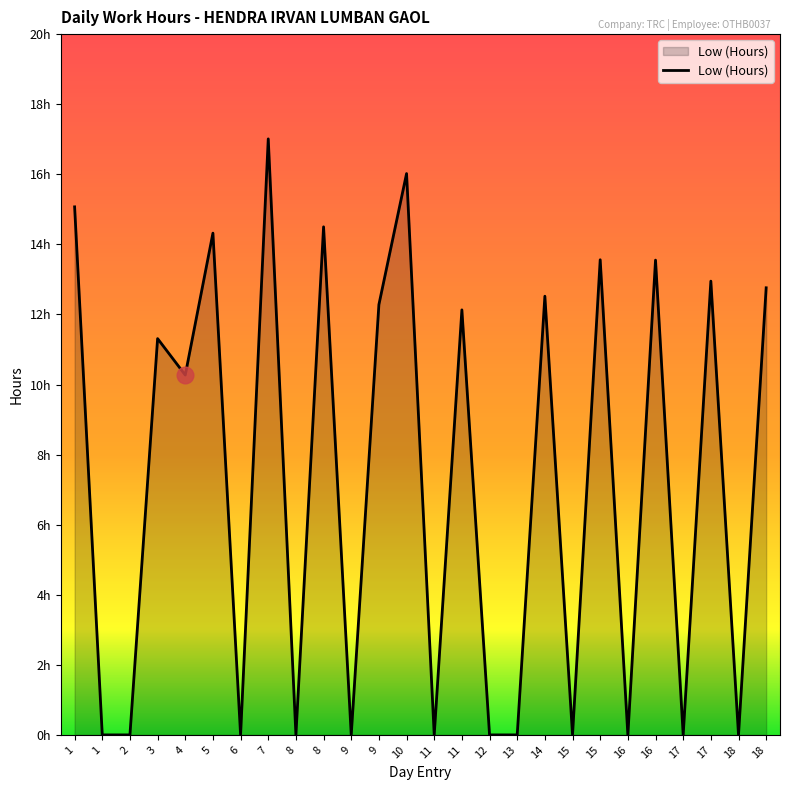

At which category does the data reach its first local peak?

3